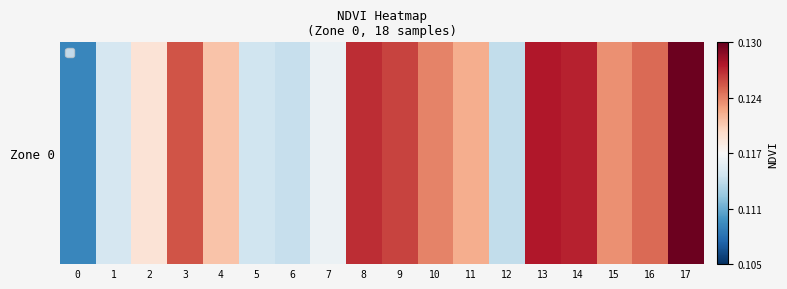

List the labels in order of value, largest first.

17, 13, 14, 8, 9, 3, 16, 10, 15, 11, 4, 2, 7, 1, 5, 6, 12, 0